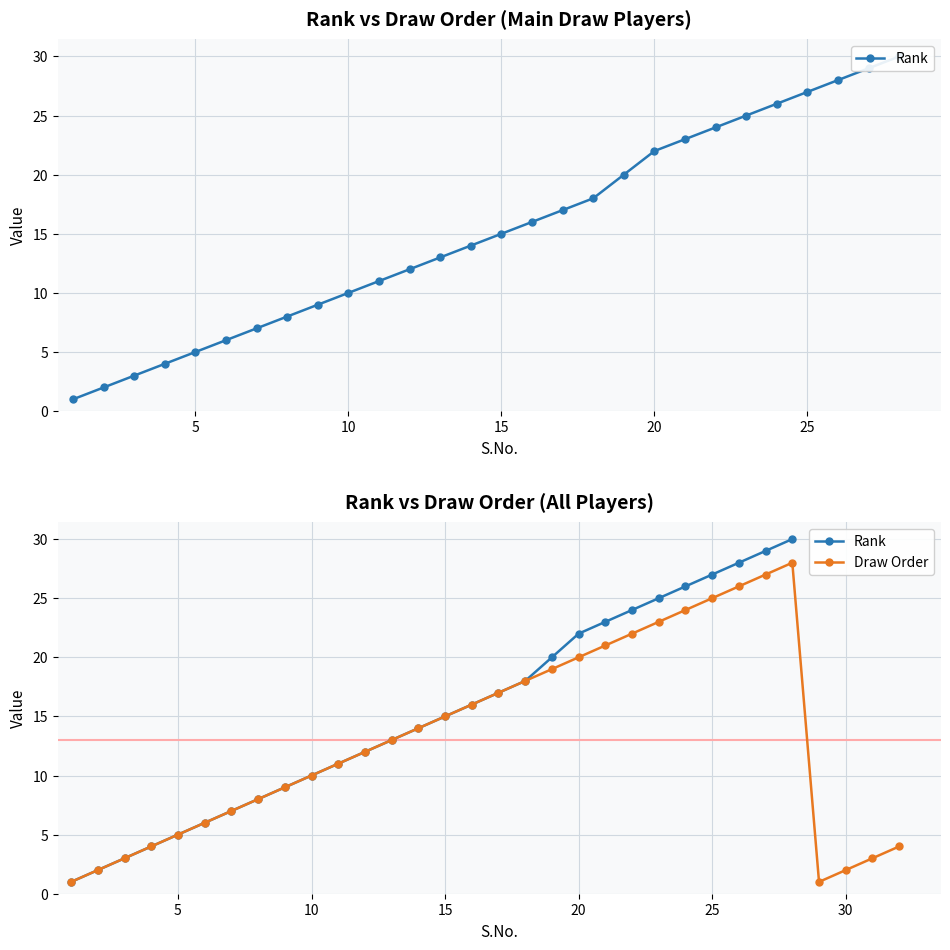

How many interior local valleys (lower than both neighbors) does the data have?

1